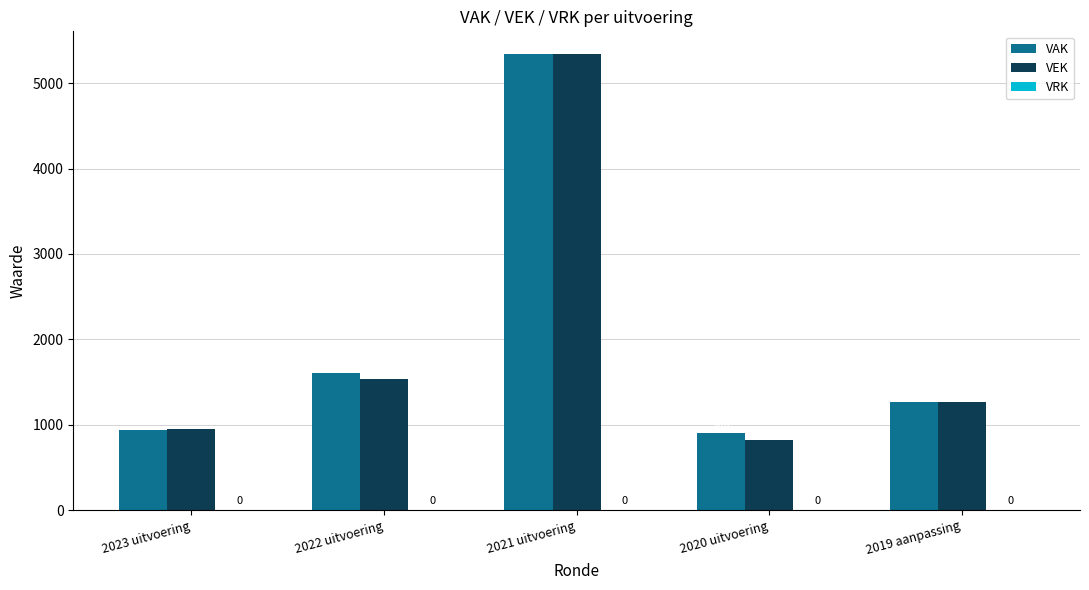

List the labels in order of VAK value, smallest first.

2020 uitvoering, 2023 uitvoering, 2019 aanpassing, 2022 uitvoering, 2021 uitvoering